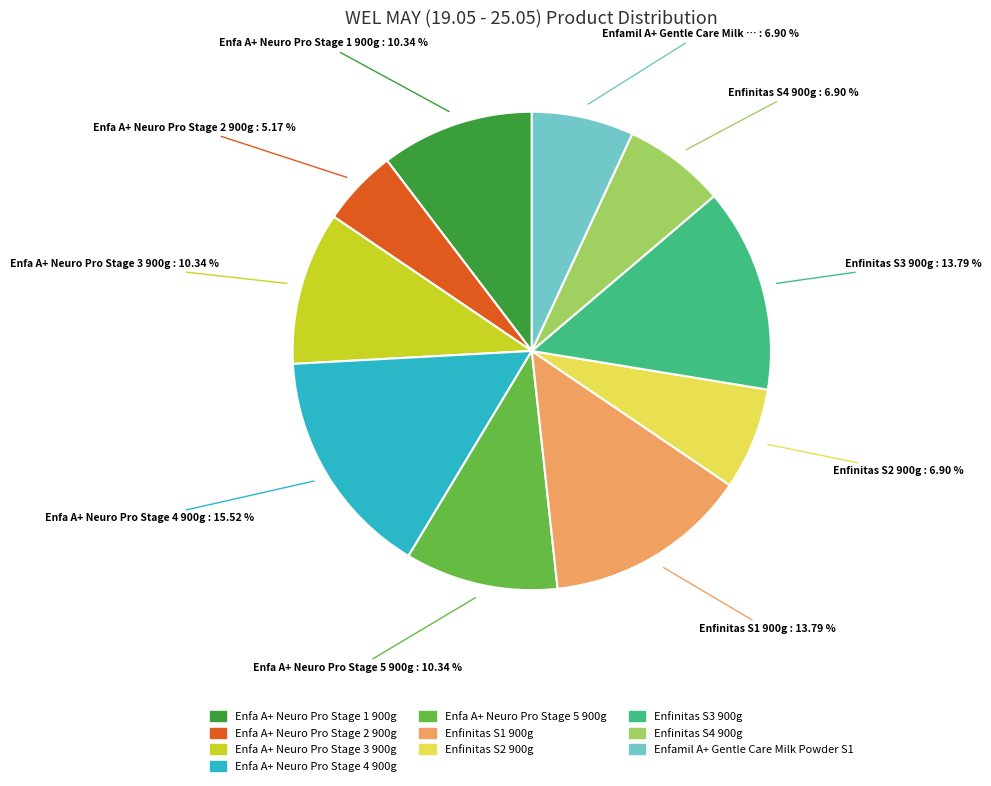

Does any single category account for the majority?

No